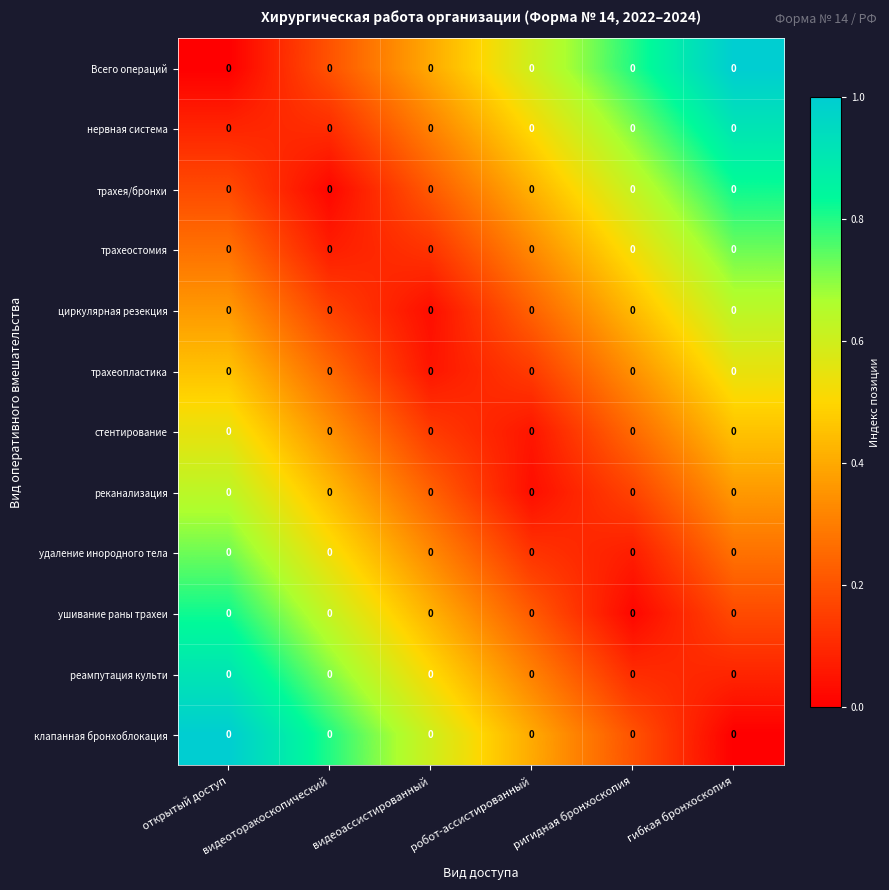

Reading left to right, extract all data points from this chart.

Всего операций: открытый доступ=0.0	видеоторакоскопический=0.0	видеоассистированный=0.0	робот-ассистированный=0.0	ригидная бронхоскопия=0.0	гибкая бронхоскопия=0.0
нервная система: открытый доступ=0.0	видеоторакоскопический=0.0	видеоассистированный=0.0	робот-ассистированный=0.0	ригидная бронхоскопия=0.0	гибкая бронхоскопия=0.0
трахея/бронхи: открытый доступ=0.0	видеоторакоскопический=0.0	видеоассистированный=0.0	робот-ассистированный=0.0	ригидная бронхоскопия=0.0	гибкая бронхоскопия=0.0
трахеостомия: открытый доступ=0.0	видеоторакоскопический=0.0	видеоассистированный=0.0	робот-ассистированный=0.0	ригидная бронхоскопия=0.0	гибкая бронхоскопия=0.0
циркулярная резекция: открытый доступ=0.0	видеоторакоскопический=0.0	видеоассистированный=0.0	робот-ассистированный=0.0	ригидная бронхоскопия=0.0	гибкая бронхоскопия=0.0
трахеопластика: открытый доступ=0.0	видеоторакоскопический=0.0	видеоассистированный=0.0	робот-ассистированный=0.0	ригидная бронхоскопия=0.0	гибкая бронхоскопия=0.0
стентирование: открытый доступ=0.0	видеоторакоскопический=0.0	видеоассистированный=0.0	робот-ассистированный=0.0	ригидная бронхоскопия=0.0	гибкая бронхоскопия=0.0
реканализация: открытый доступ=0.0	видеоторакоскопический=0.0	видеоассистированный=0.0	робот-ассистированный=0.0	ригидная бронхоскопия=0.0	гибкая бронхоскопия=0.0
удаление инородного тела: открытый доступ=0.0	видеоторакоскопический=0.0	видеоассистированный=0.0	робот-ассистированный=0.0	ригидная бронхоскопия=0.0	гибкая бронхоскопия=0.0
ушивание раны трахеи: открытый доступ=0.0	видеоторакоскопический=0.0	видеоассистированный=0.0	робот-ассистированный=0.0	ригидная бронхоскопия=0.0	гибкая бронхоскопия=0.0
реампутация культи: открытый доступ=0.0	видеоторакоскопический=0.0	видеоассистированный=0.0	робот-ассистированный=0.0	ригидная бронхоскопия=0.0	гибкая бронхоскопия=0.0
клапанная бронхоблокация: открытый доступ=0.0	видеоторакоскопический=0.0	видеоассистированный=0.0	робот-ассистированный=0.0	ригидная бронхоскопия=0.0	гибкая бронхоскопия=0.0